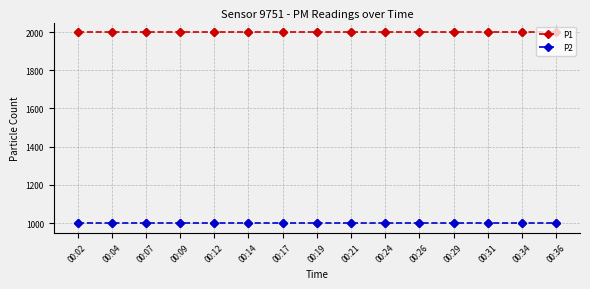

What is the total value across all series at 00:02?

2999.8